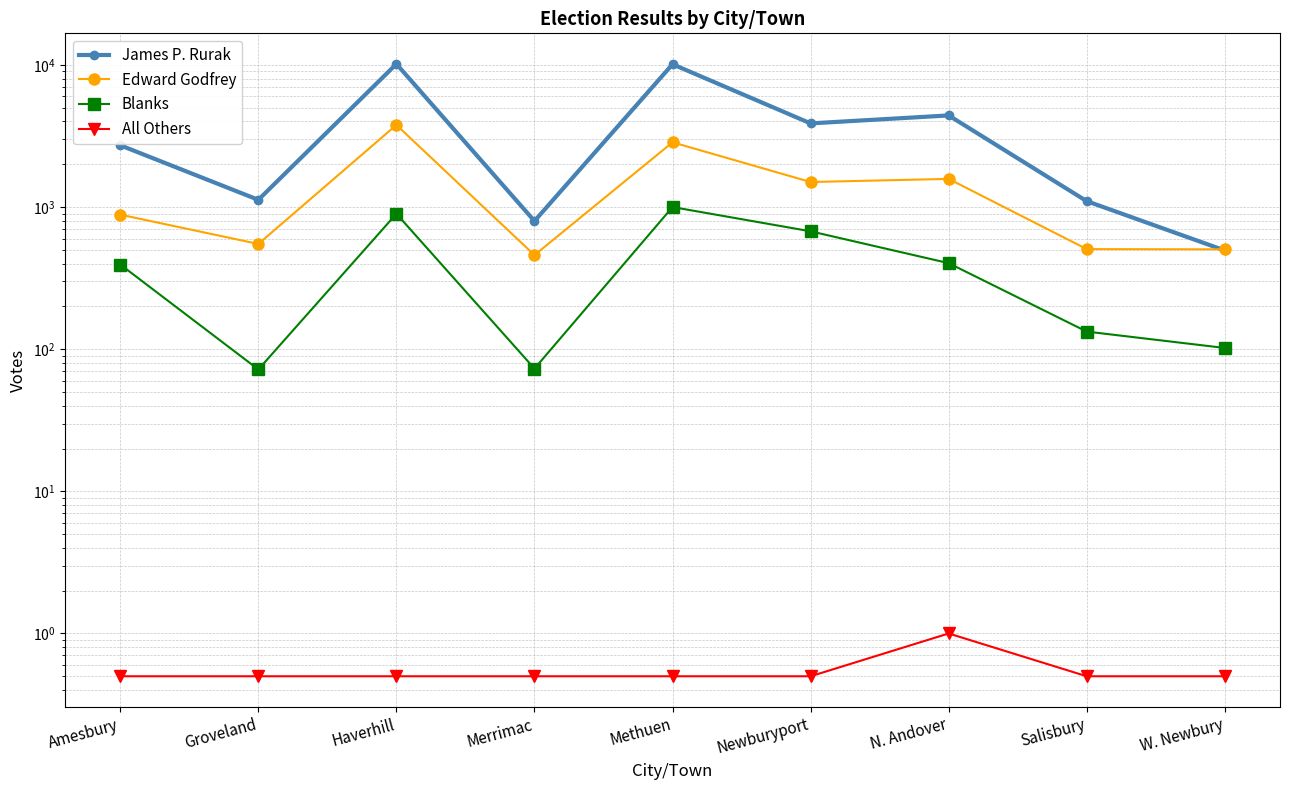

True or false: All Others and Edward Godfrey cross at least once.

False